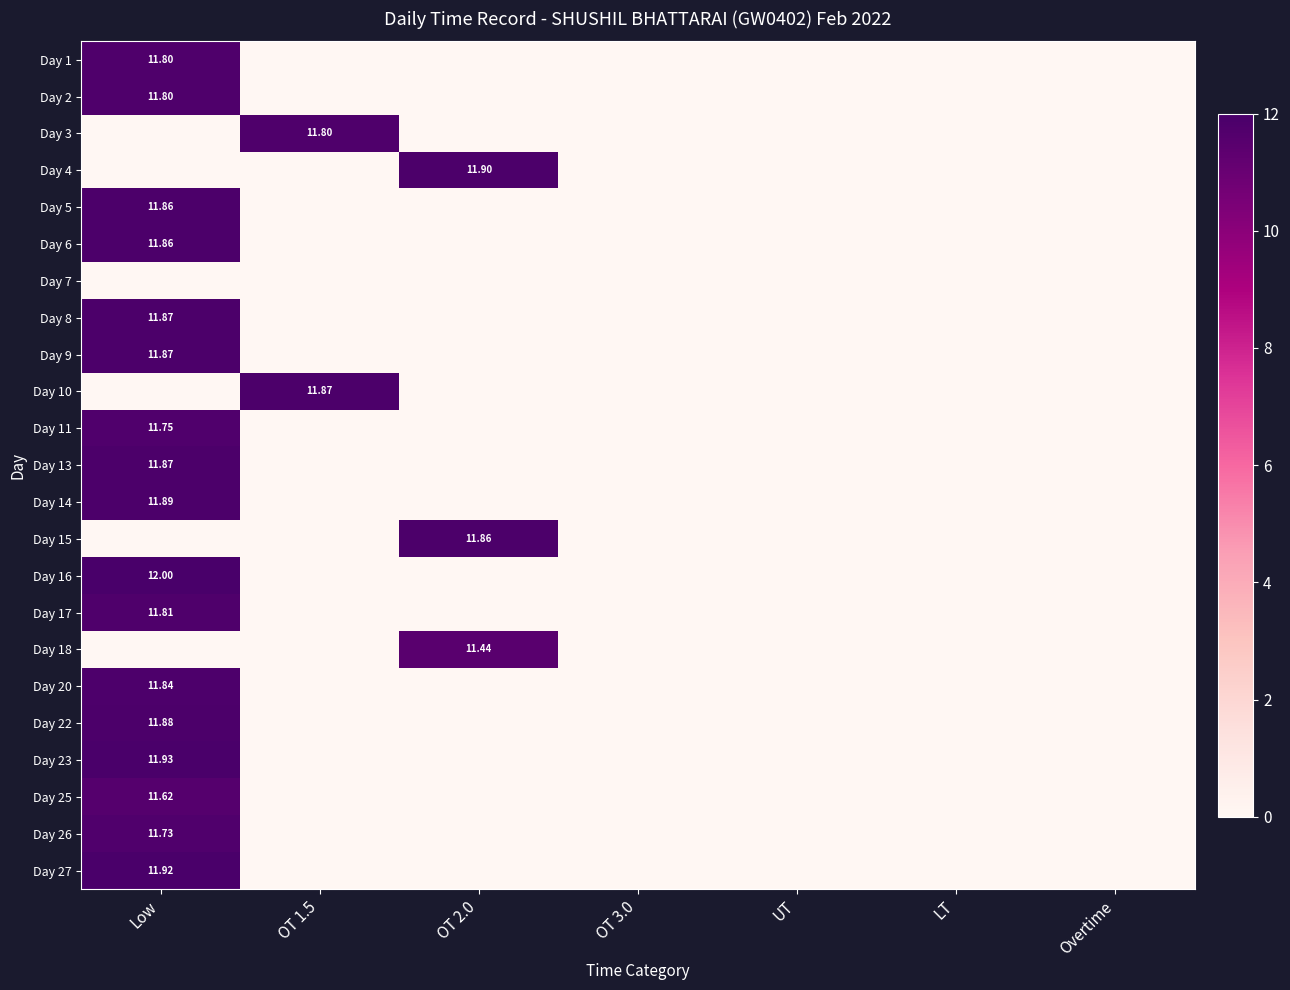

At which category does the chart reach its minimum across all series?

OT 1.5